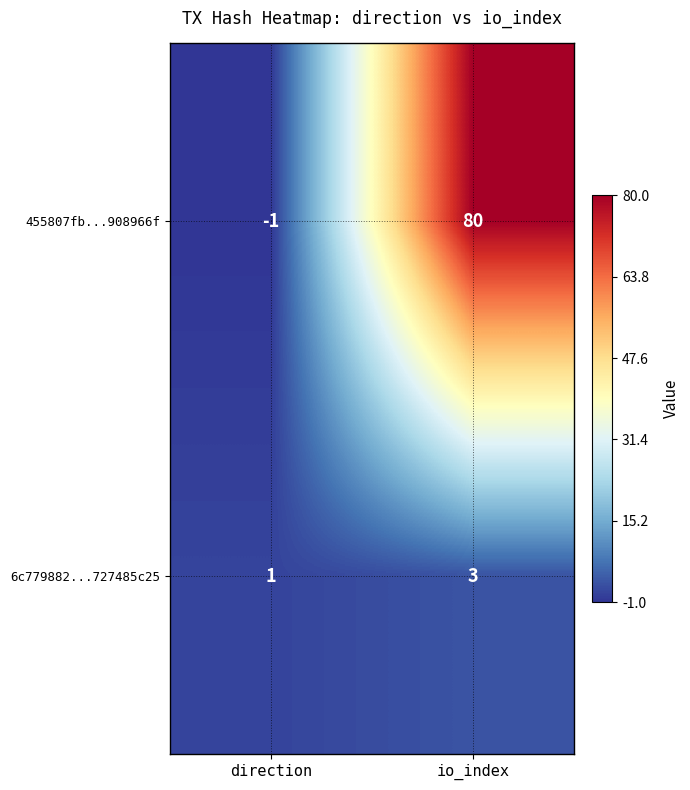

What is the greatest value displayed?

80